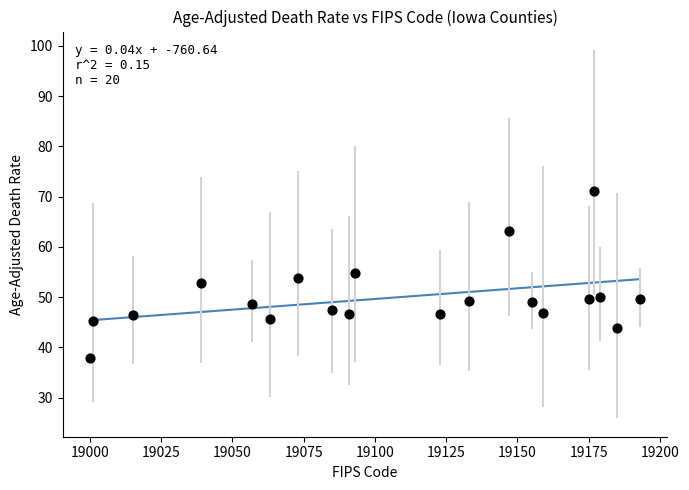

What is the range of X values (max minus min)?

193.0